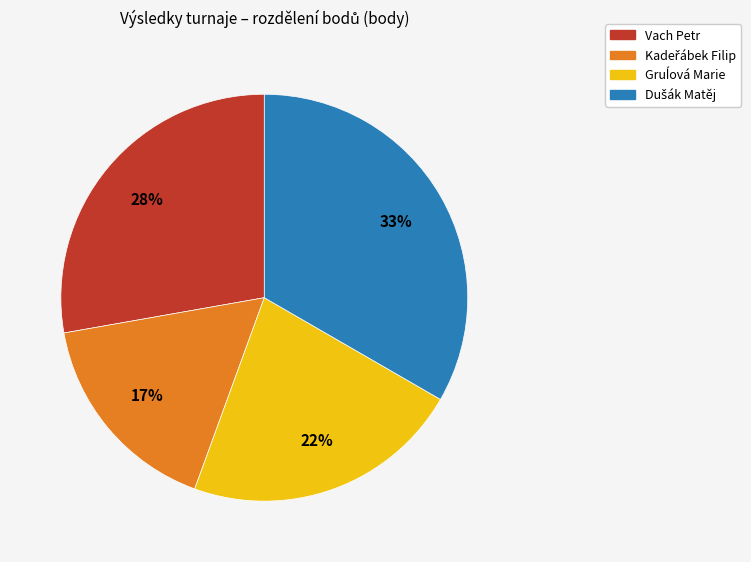

Does any single category account for the majority?

No